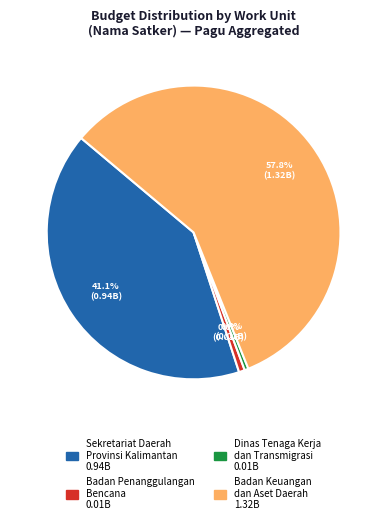

Is there a majority slice in this chart?

Yes